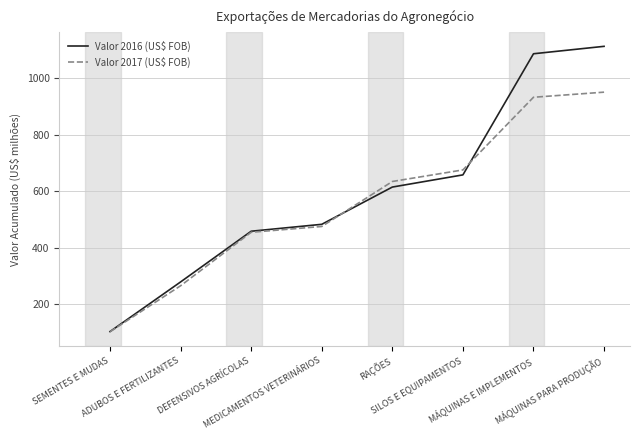

Is this an area chart (filled region under the line)?

No